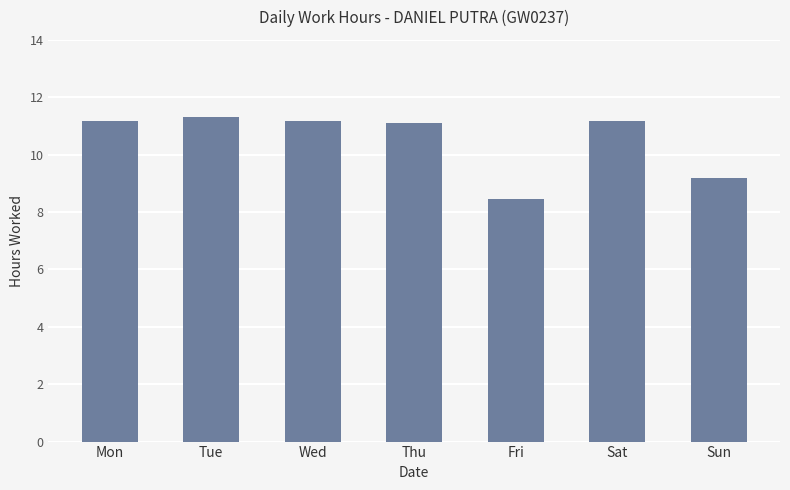

What is the change in value from Fri to Sat?

+2.7